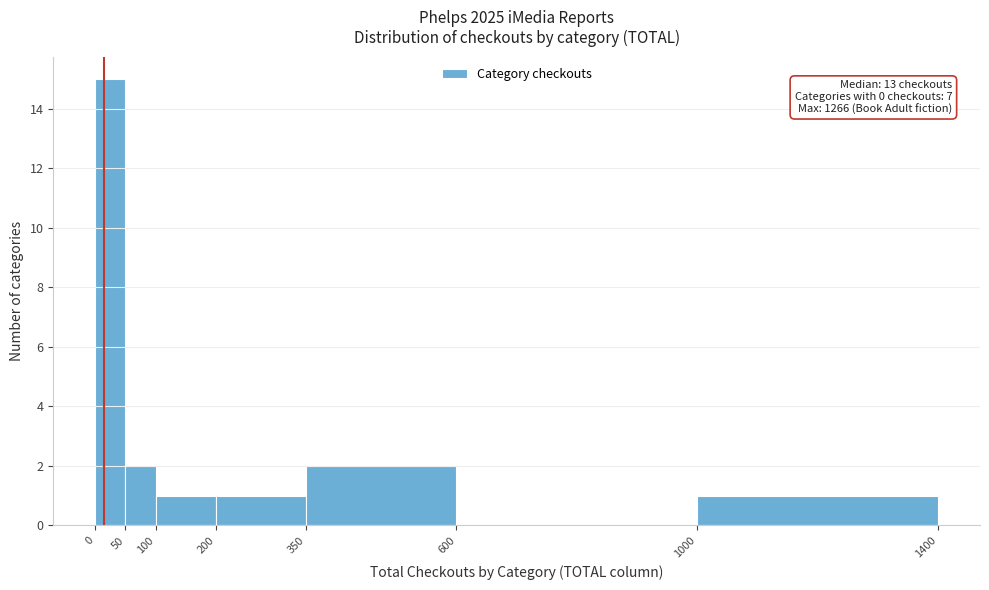

Over which range of the x-axis is the bar tallest?

0 to 50